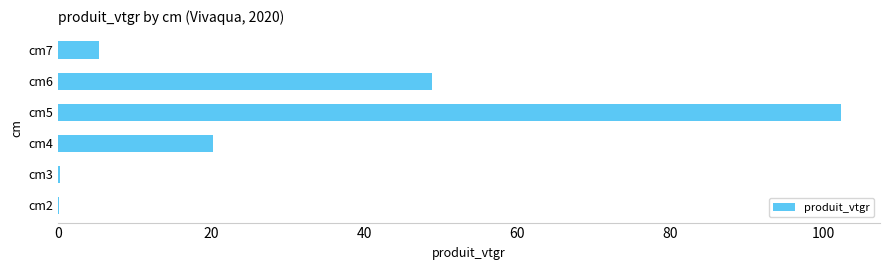

At which category does the chart reach its peak across all series?

cm5